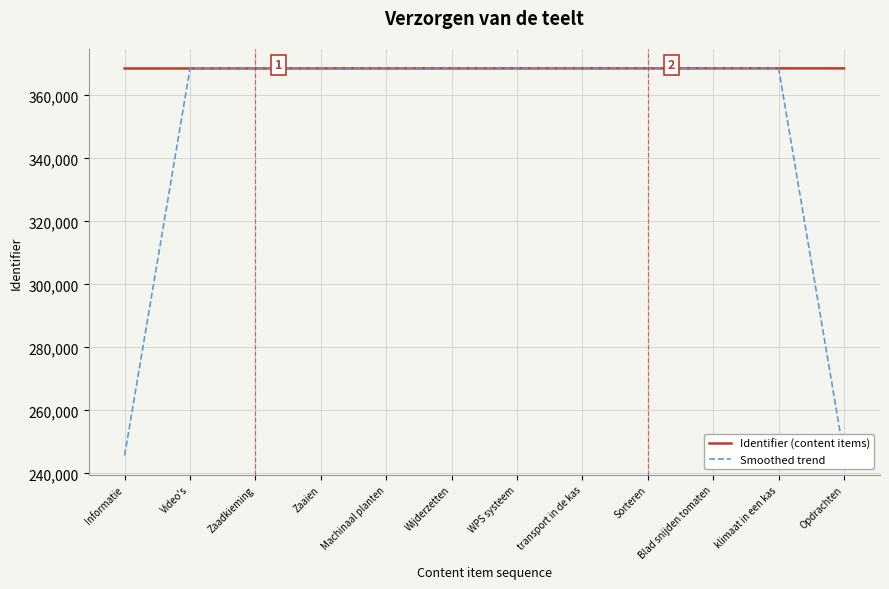

List the series in order of their overall mean, highest first.

Identifier (content items), Smoothed trend